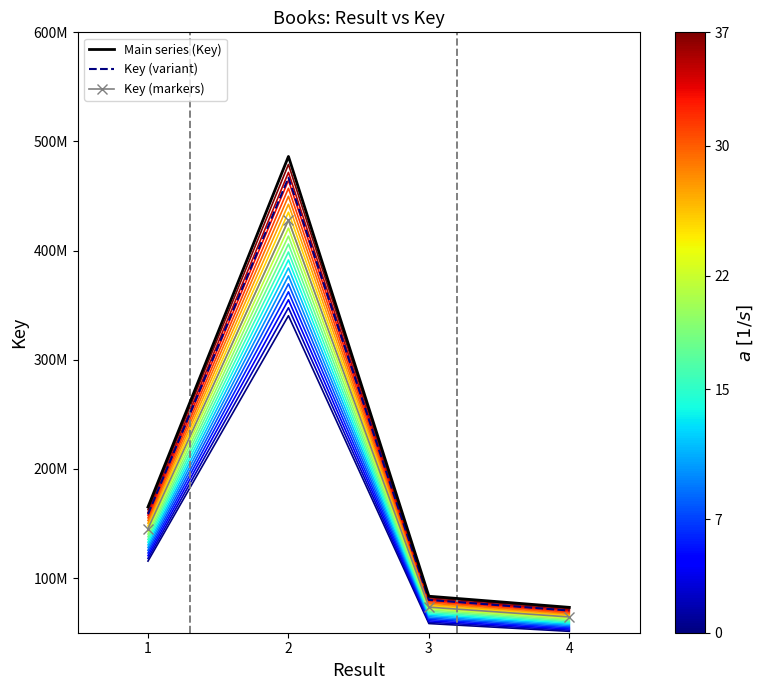

True or false: Key (variant) and Main series (Key) cross at least once.

False